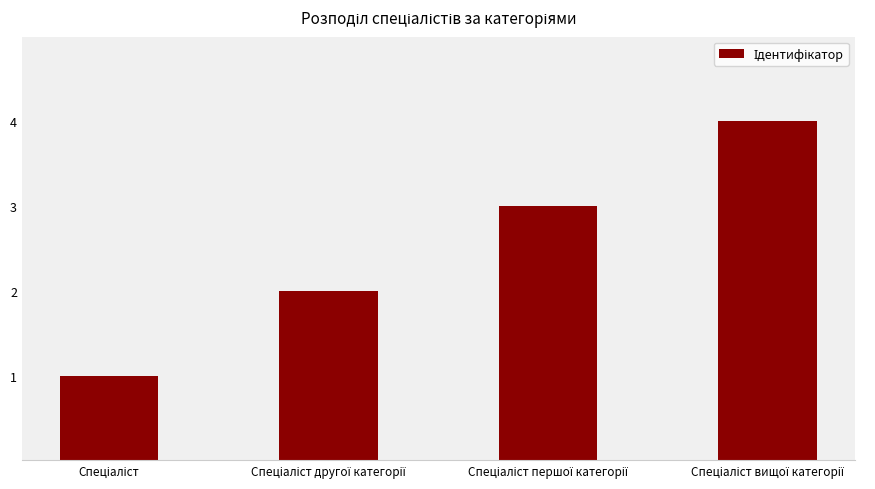

What is the minimum value shown in the chart?

1